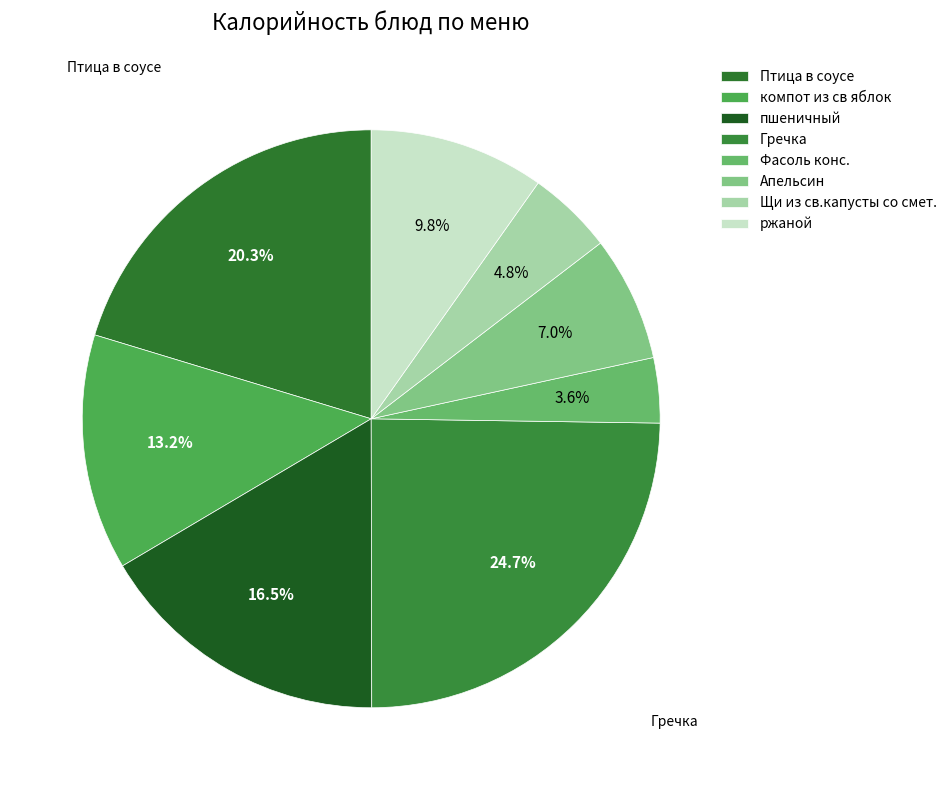

To the nearest percent, what percentage of the pie is Щи из св.капусты со смет.?

5%